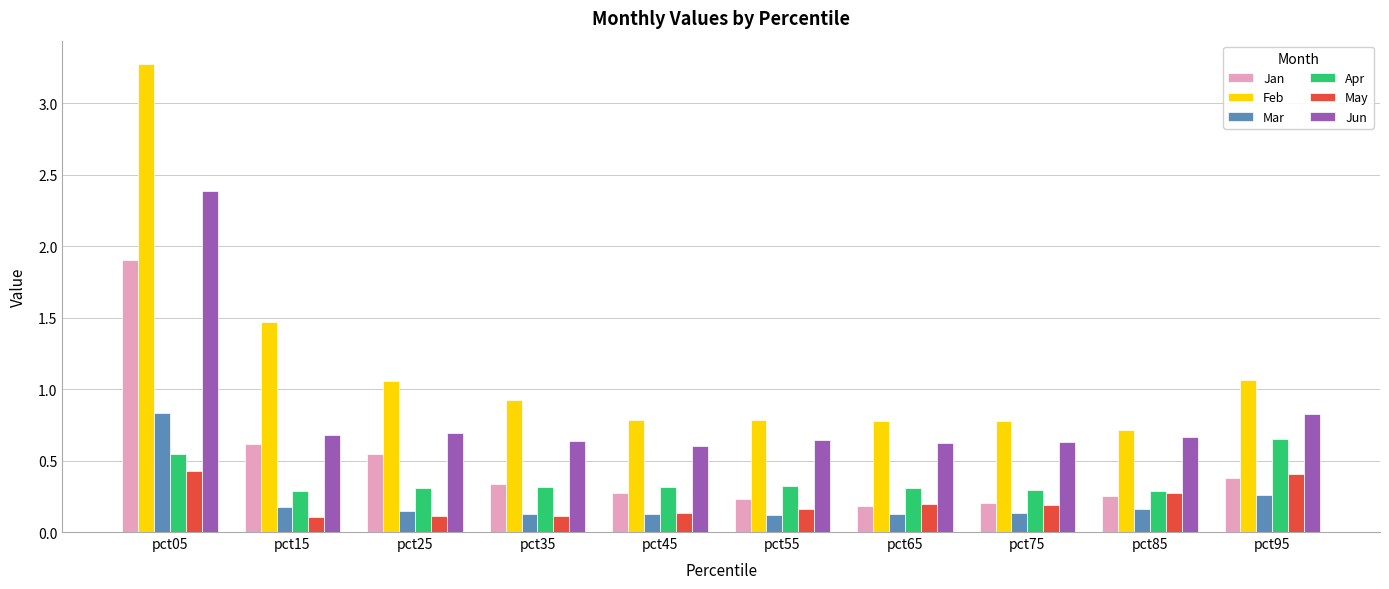

Rank the series by their maximum value, from highest to lowest.

Feb, Jun, Jan, Mar, Apr, May